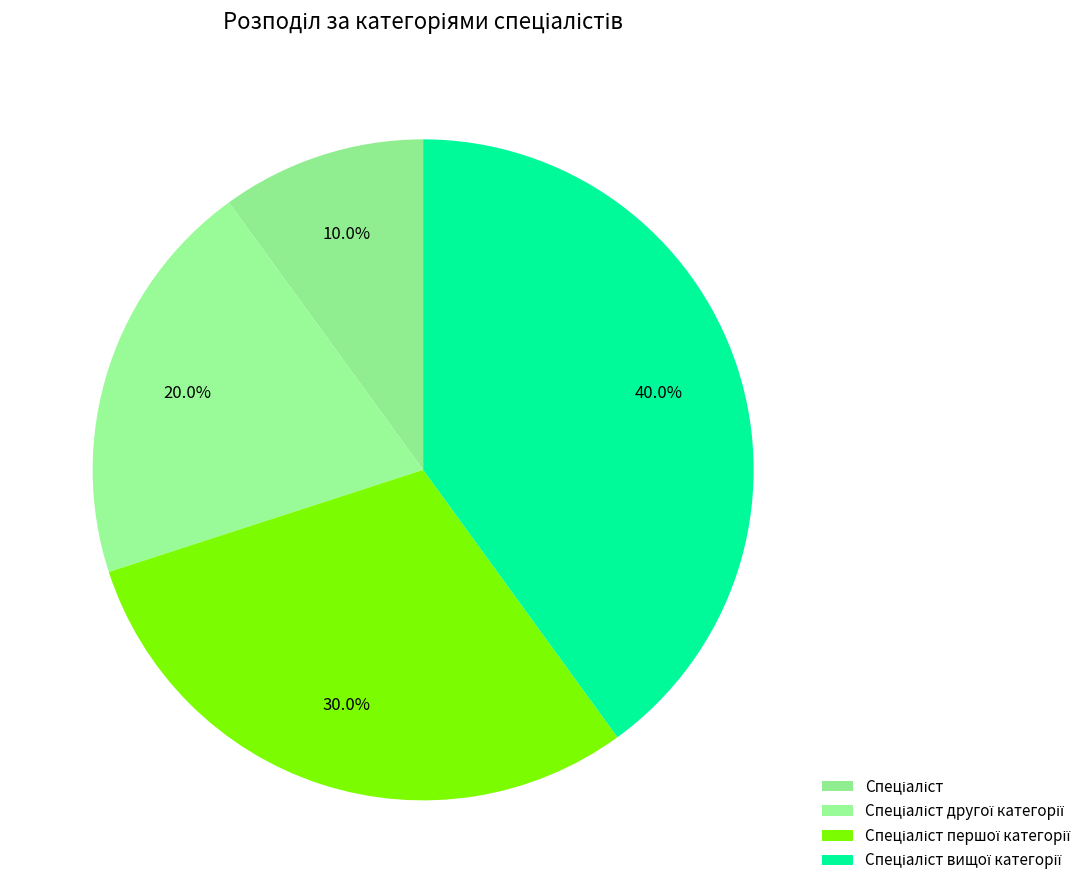

How many slices are in this pie chart?

4